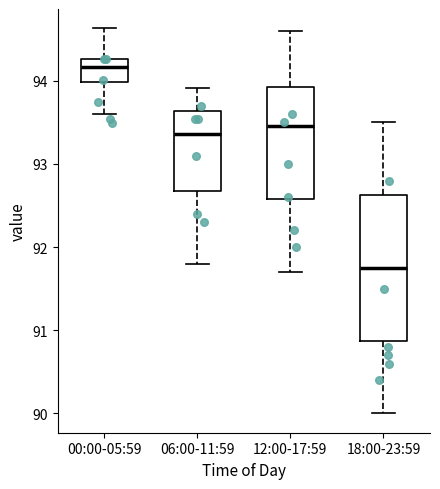

Where is the lower edge of the box for 12:00-17:59 on the y-axis? The values are not printed on the chart, so give them approximately, as read against the axis.

92.6